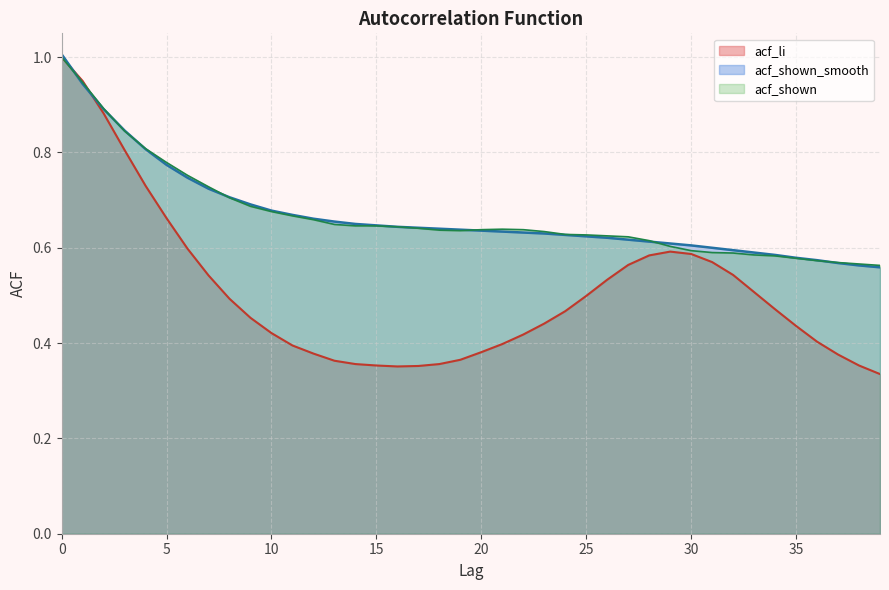

Which series ends up on top after the final intersection of acf_li and acf_shown?

acf_shown